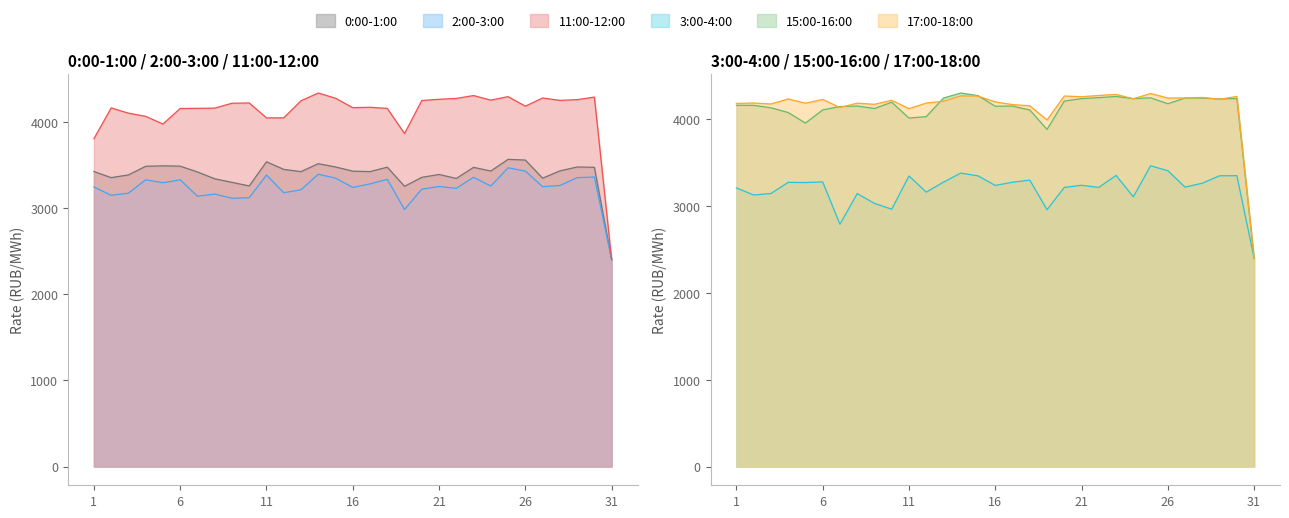

Where is the first local minimum for 0:00-1:00?

2